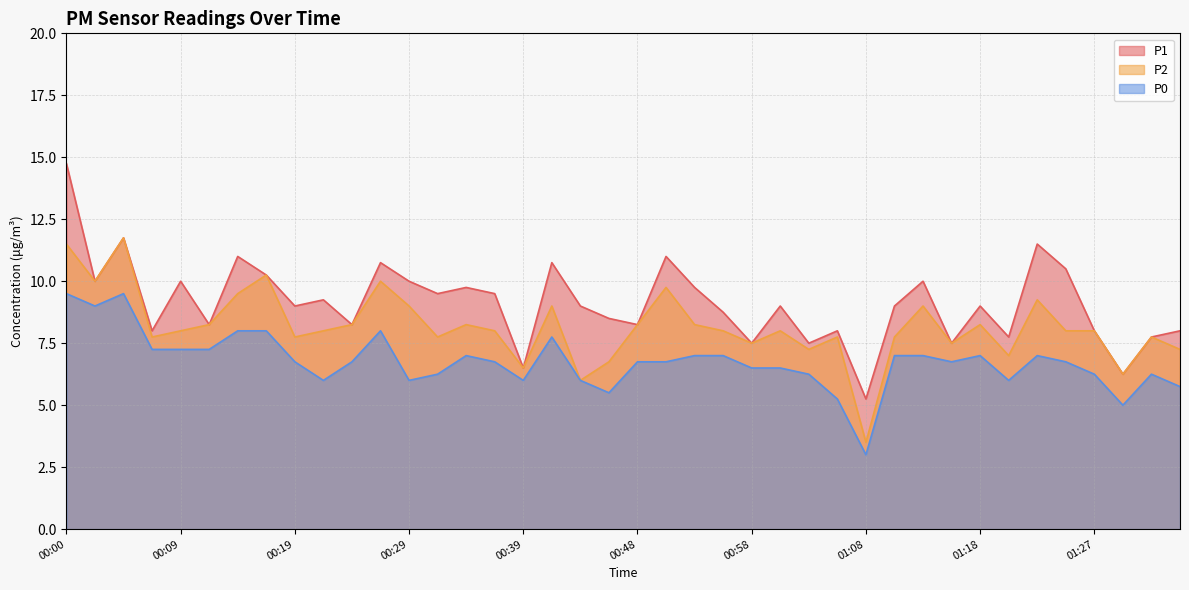

What is the difference between the P1 values at 00:02 and 00:43?

1.0